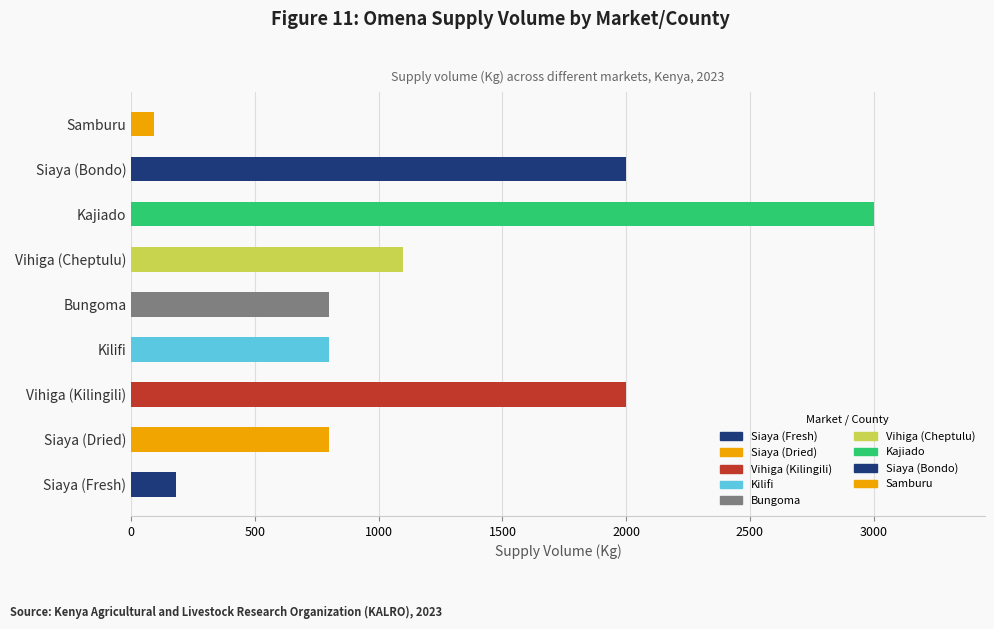

The chart shows a value of 2000 at Vihiga (Kilingili). True or false?

True